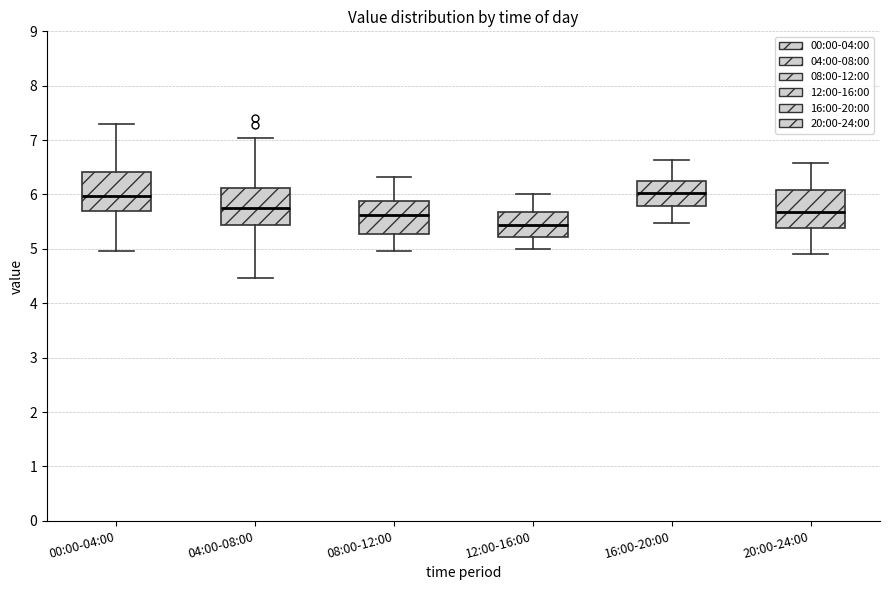

Reading left to right, transcribe this box plot: for each box, give where its median line is, the range the box spans, and where its two whiskers end, as read against the y-axis. The values are not printed on the chart, so give them approximately, as read against the axis.

00:00-04:00: median 6.0, box 5.7 to 6.4, whiskers 5.0 to 7.3
04:00-08:00: median 5.8, box 5.4 to 6.1, whiskers 4.5 to 7.0
08:00-12:00: median 5.6, box 5.3 to 5.9, whiskers 5.0 to 6.3
12:00-16:00: median 5.4, box 5.2 to 5.7, whiskers 5.0 to 6.0
16:00-20:00: median 6.0, box 5.8 to 6.2, whiskers 5.5 to 6.6
20:00-24:00: median 5.7, box 5.4 to 6.1, whiskers 4.9 to 6.6